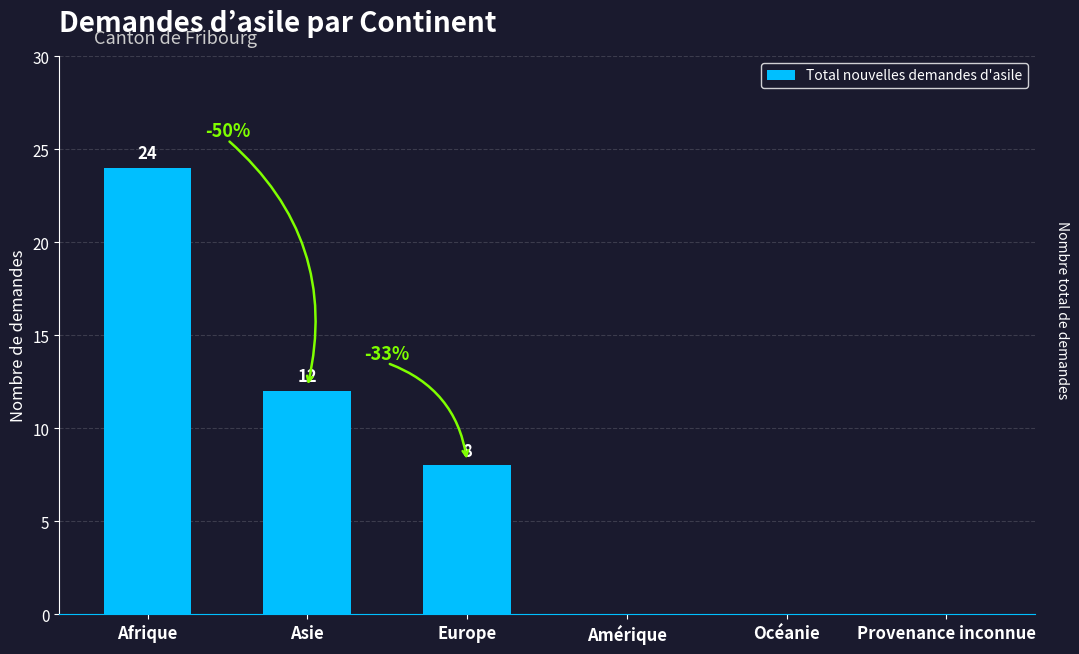

What is the sum of all values?

44